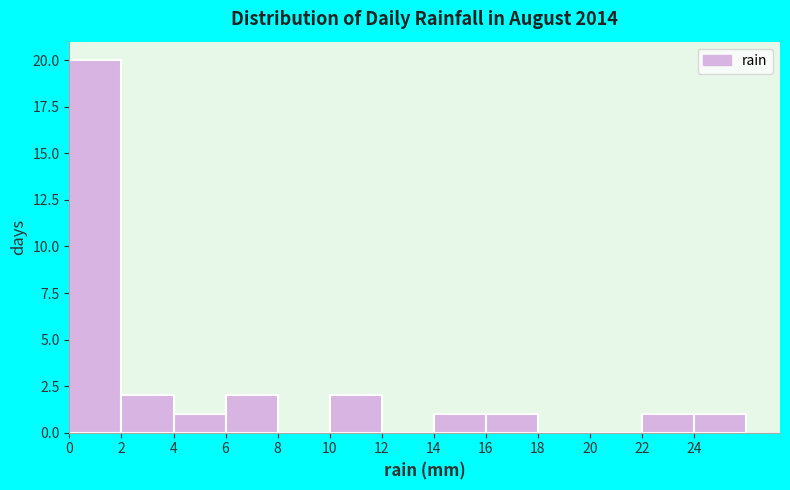

How tall is the bar that spans 4 to 6 on the x-axis? The values are not printed on the chart, so give them approximately, as read against the axis.

1